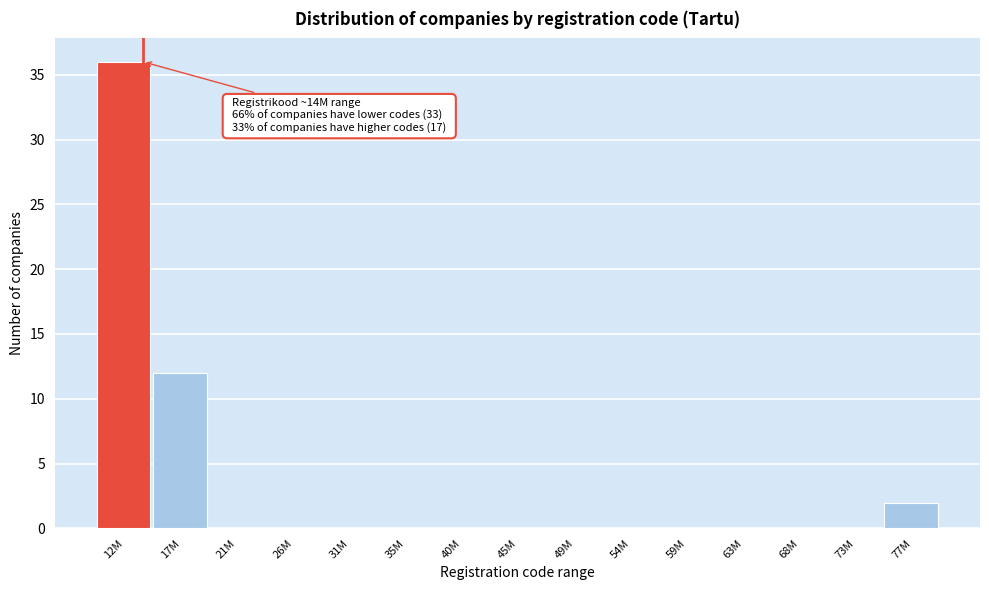

Reading left to right, what are all the values shown in this chart?

12M=36	17M=12	21M=0	26M=0	31M=0	35M=0	40M=0	45M=0	49M=0	54M=0	59M=0	63M=0	68M=0	73M=0	77M=2